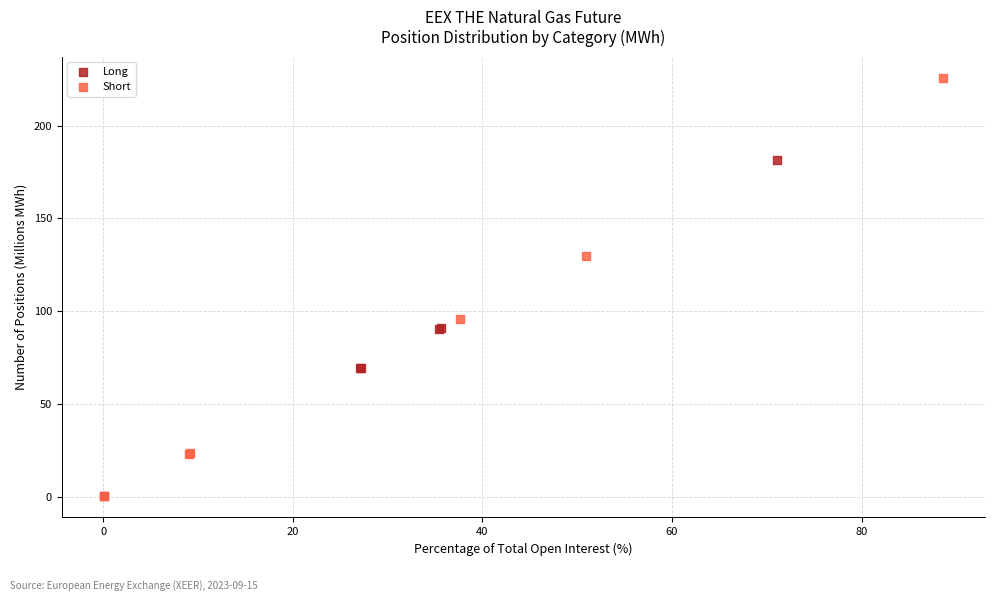

Which series reaches the maximum Y coordinate?

Short